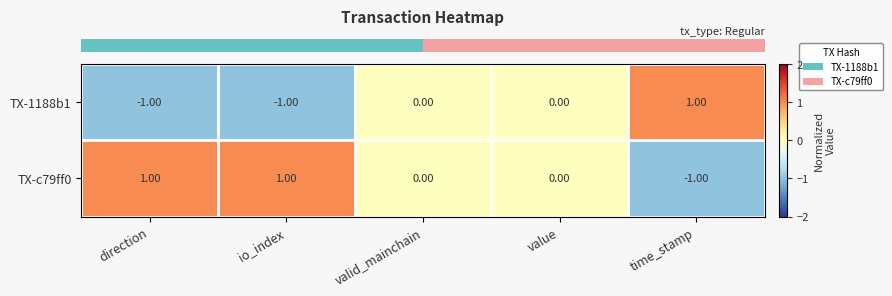

Rank the series by their average value, from highest to lowest.

TX-c79ff0, TX-1188b1